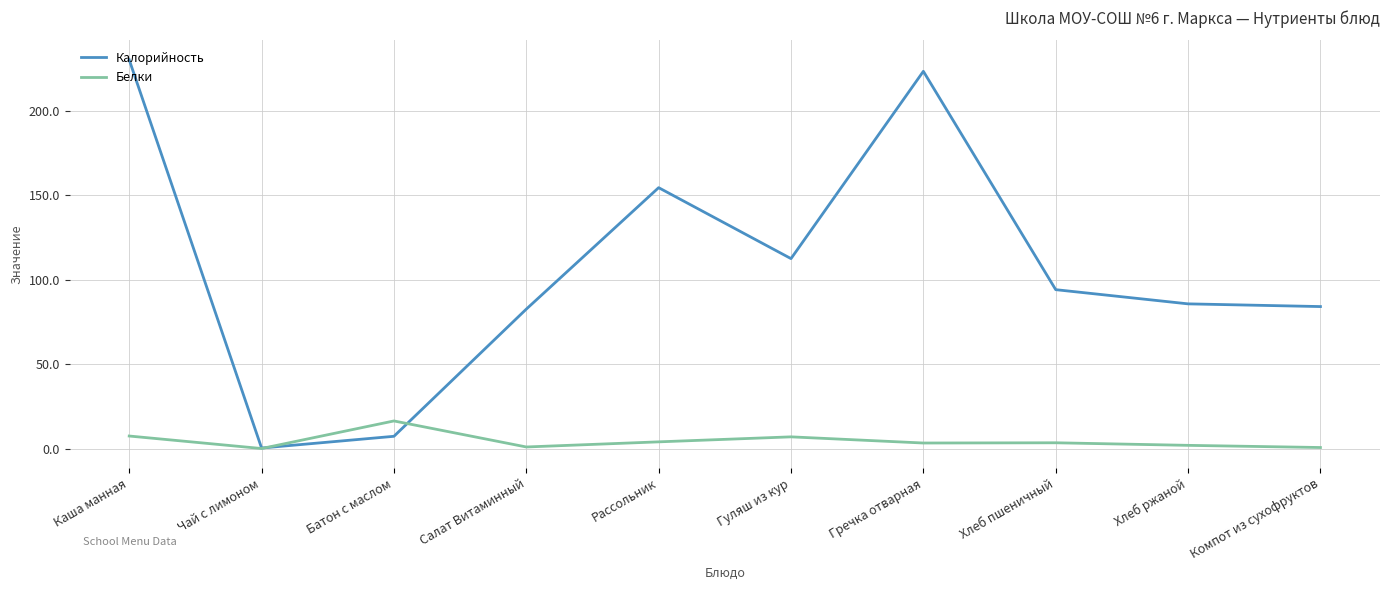

How many categories are shown in the chart?

10